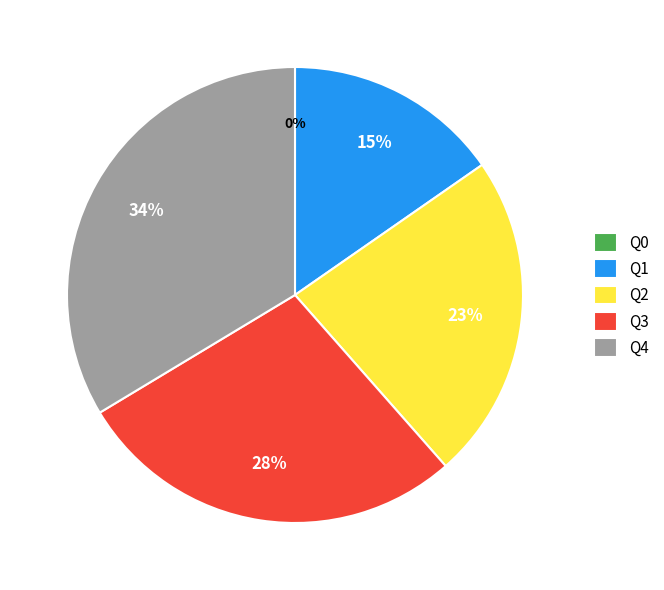

What percentage do Q4 and Q3 together represent?

61.5%